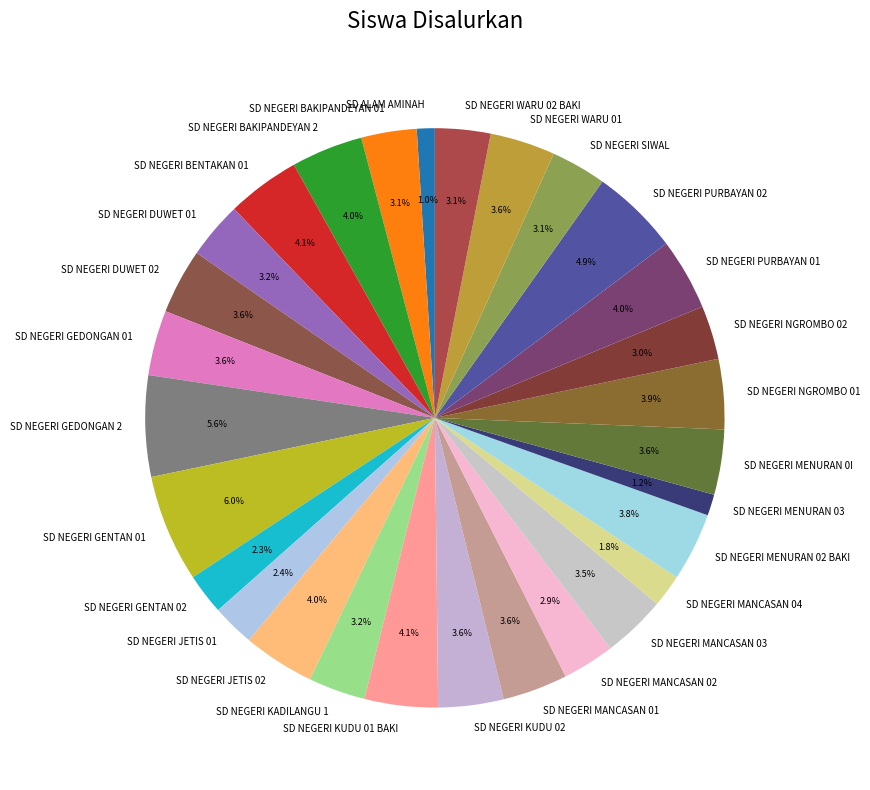

To the nearest percent, what percentage of the pie is SD NEGERI KADILANGU 1?

3%